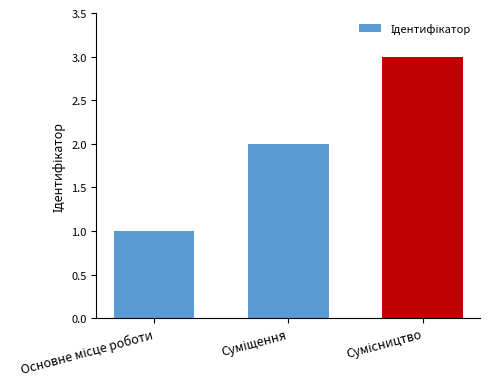

Reading right to left, extract all data points from this chart.

3	2	1